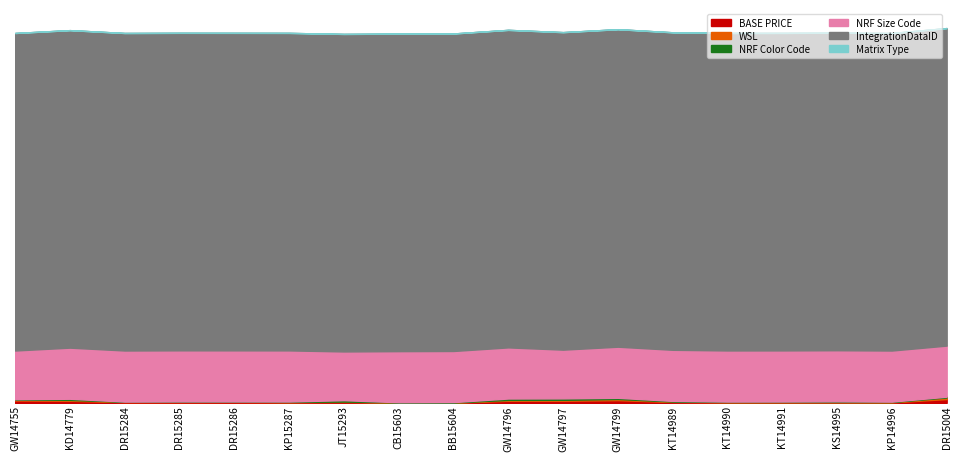

True or false: Matrix Type and NRF Size Code cross at least once.

False